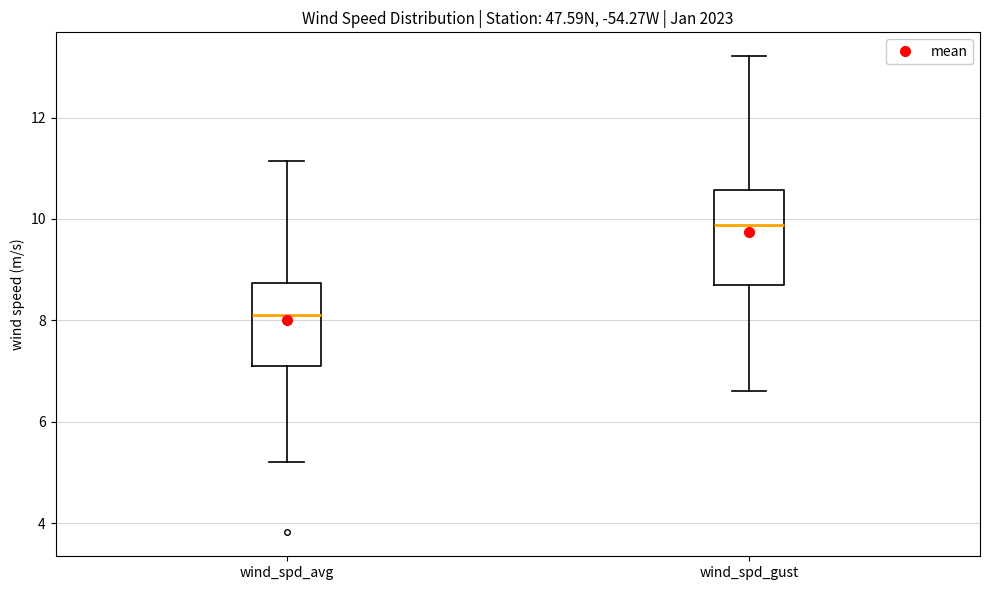

Which box is the tallest, from its lower edge to its upper edge?

wind_spd_gust